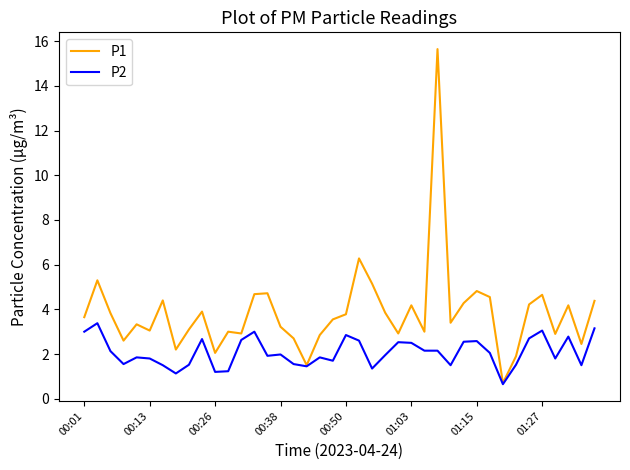

List the series in order of their peak value, lowest first.

P2, P1